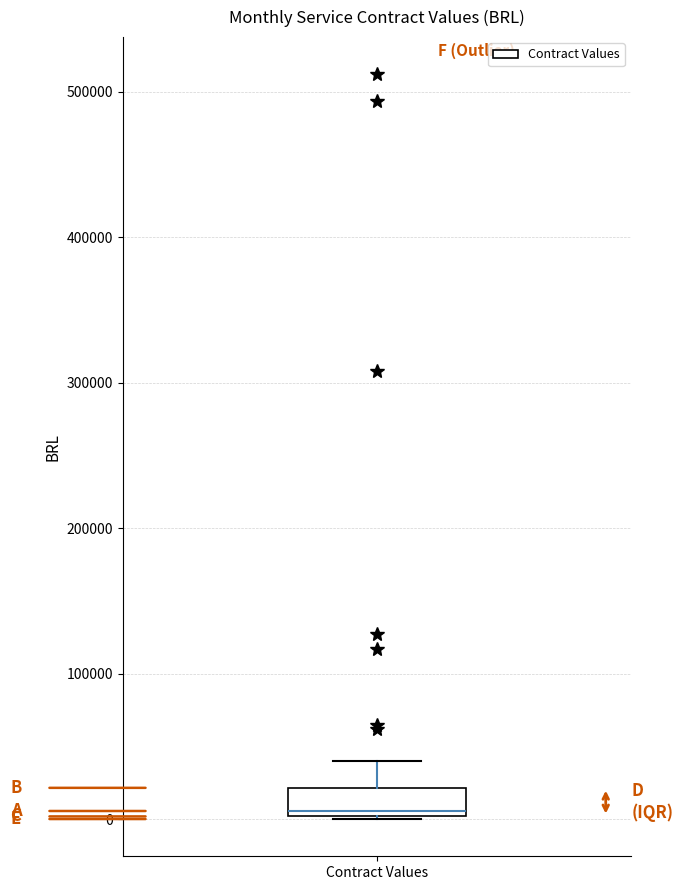

Transcribe this box plot: give where the median line is, the range the box spans, and where the two whiskers end, as read against the y-axis. The values are not printed on the chart, so give them approximately, as read against the axis.

median 10000, box 0 to 20000, whiskers 0 to 40000